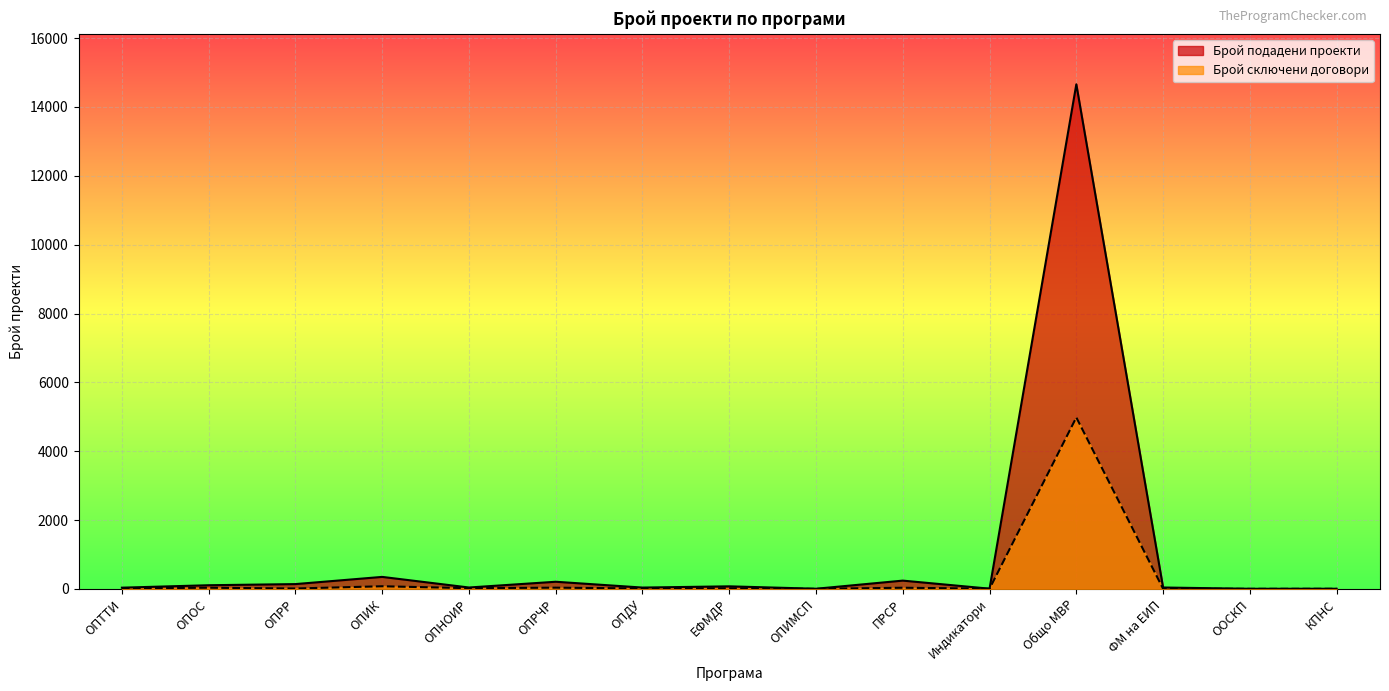

What is the difference between the maximum and second lowest values in the Брой подадени проекти series?

14655